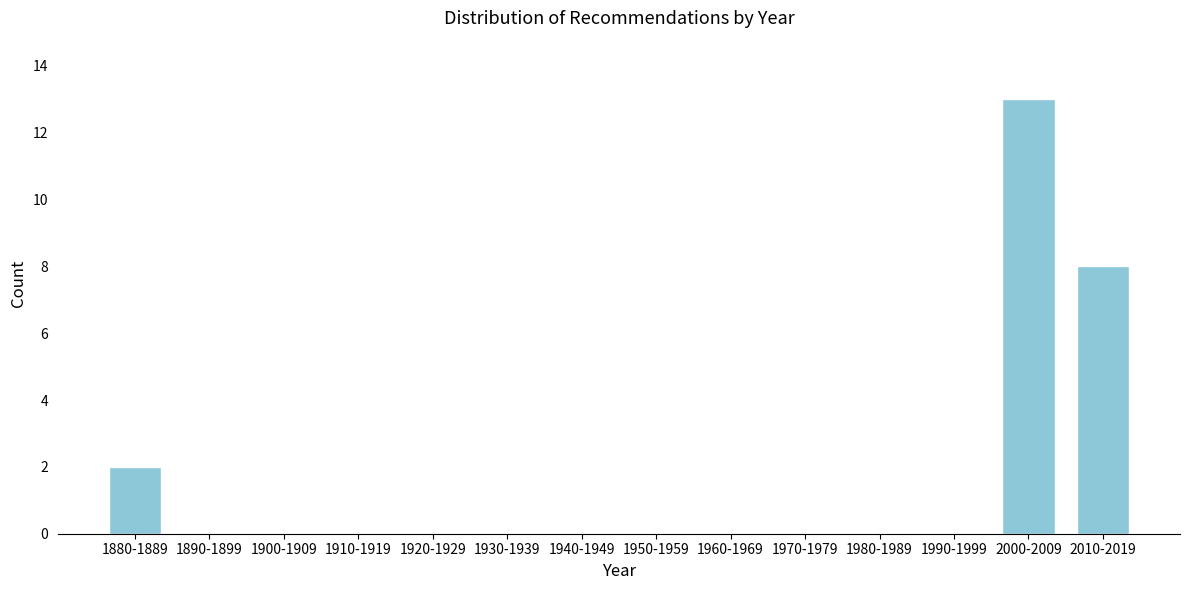

Reading left to right, extract all data points from this chart.

1880-1889=2	1890-1899=0	1900-1909=0	1910-1919=0	1920-1929=0	1930-1939=0	1940-1949=0	1950-1959=0	1960-1969=0	1970-1979=0	1980-1989=0	1990-1999=0	2000-2009=13	2010-2019=8